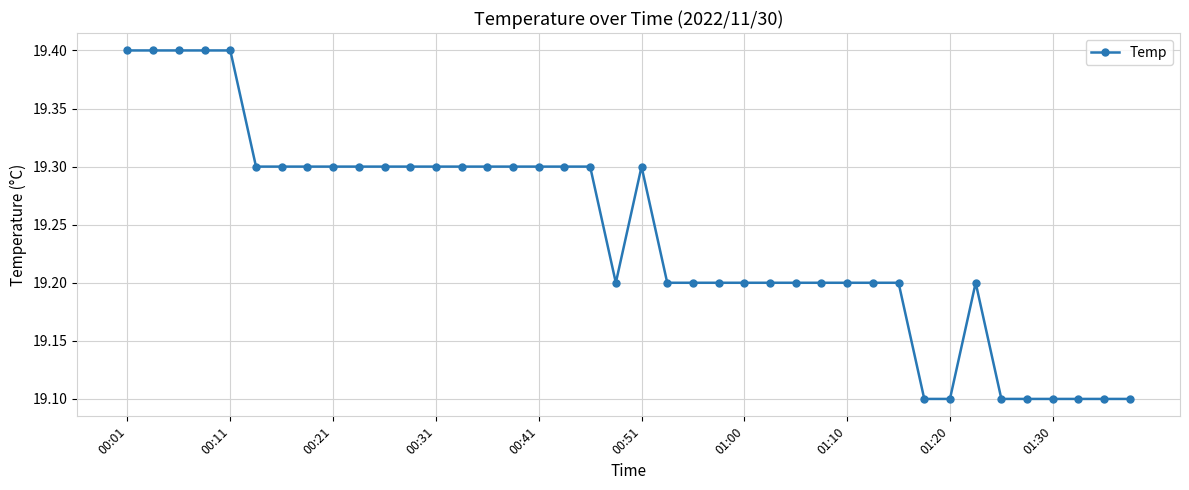

What is the value of the 38th point from the left?

19.1